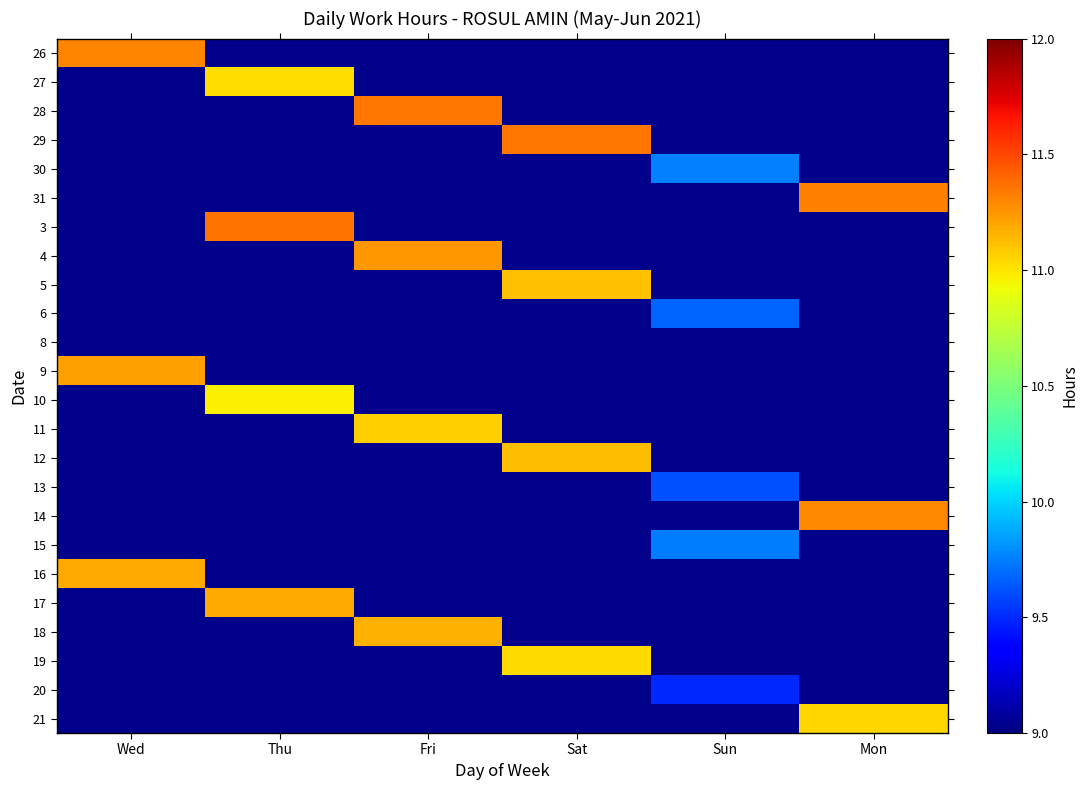

Reading left to right, what are all the values shown in this chart?

26: Wed=11.3	Thu=0.0	Fri=0.0	Sat=0.0	Sun=0.0	Mon=0.0
27: Wed=0.0	Thu=11.0	Fri=0.0	Sat=0.0	Sun=0.0	Mon=0.0
28: Wed=0.0	Thu=0.0	Fri=11.3	Sat=0.0	Sun=0.0	Mon=0.0
29: Wed=0.0	Thu=0.0	Fri=0.0	Sat=11.3	Sun=0.0	Mon=0.0
30: Wed=0.0	Thu=0.0	Fri=0.0	Sat=0.0	Sun=9.8	Mon=0.0
31: Wed=0.0	Thu=0.0	Fri=0.0	Sat=0.0	Sun=0.0	Mon=11.3
3: Wed=0.0	Thu=11.4	Fri=0.0	Sat=0.0	Sun=0.0	Mon=0.0
4: Wed=0.0	Thu=0.0	Fri=11.2	Sat=0.0	Sun=0.0	Mon=0.0
5: Wed=0.0	Thu=0.0	Fri=0.0	Sat=11.1	Sun=0.0	Mon=0.0
6: Wed=0.0	Thu=0.0	Fri=0.0	Sat=0.0	Sun=9.7	Mon=0.0
8: Wed=0.0	Thu=0.0	Fri=0.0	Sat=0.0	Sun=0.0	Mon=0.0
9: Wed=11.2	Thu=0.0	Fri=0.0	Sat=0.0	Sun=0.0	Mon=0.0
10: Wed=0.0	Thu=11.0	Fri=0.0	Sat=0.0	Sun=0.0	Mon=0.0
11: Wed=0.0	Thu=0.0	Fri=11.1	Sat=0.0	Sun=0.0	Mon=0.0
12: Wed=0.0	Thu=0.0	Fri=0.0	Sat=11.1	Sun=0.0	Mon=0.0
13: Wed=0.0	Thu=0.0	Fri=0.0	Sat=0.0	Sun=9.6	Mon=0.0
14: Wed=0.0	Thu=0.0	Fri=0.0	Sat=0.0	Sun=0.0	Mon=11.3
15: Wed=0.0	Thu=0.0	Fri=0.0	Sat=0.0	Sun=9.7	Mon=0.0
16: Wed=11.2	Thu=0.0	Fri=0.0	Sat=0.0	Sun=0.0	Mon=0.0
17: Wed=0.0	Thu=11.2	Fri=0.0	Sat=0.0	Sun=0.0	Mon=0.0
18: Wed=0.0	Thu=0.0	Fri=11.2	Sat=0.0	Sun=0.0	Mon=0.0
19: Wed=0.0	Thu=0.0	Fri=0.0	Sat=11.0	Sun=0.0	Mon=0.0
20: Wed=0.0	Thu=0.0	Fri=0.0	Sat=0.0	Sun=9.5	Mon=0.0
21: Wed=0.0	Thu=0.0	Fri=0.0	Sat=0.0	Sun=0.0	Mon=11.1